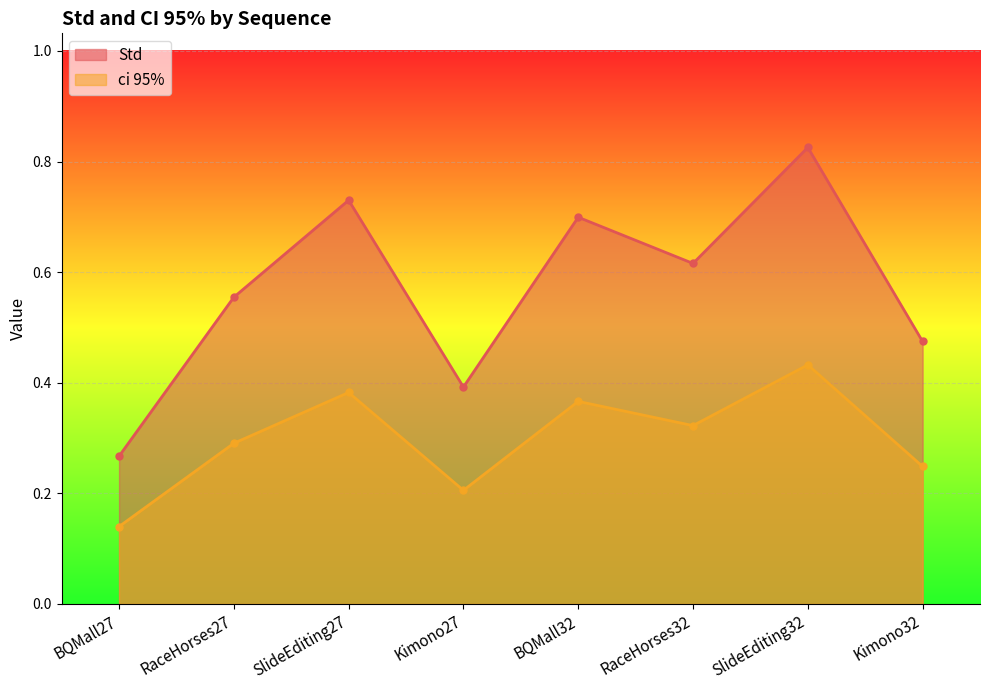

True or false: Std and ci 95% intersect in this chart.

False